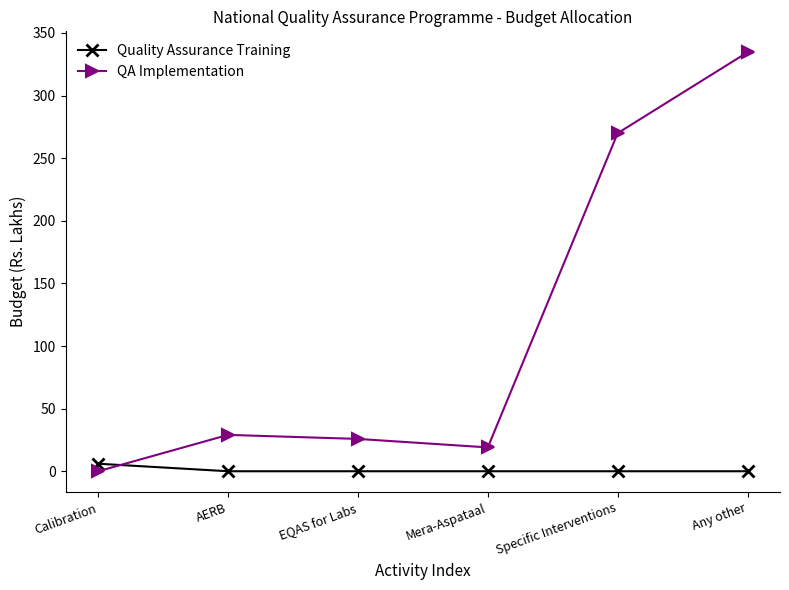

What is the label of the 2nd point from the right?

Specific Interventions